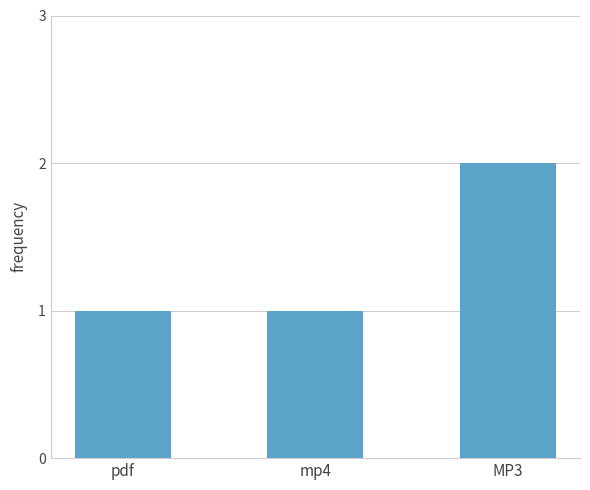

What is the maximum value shown in the chart?

2